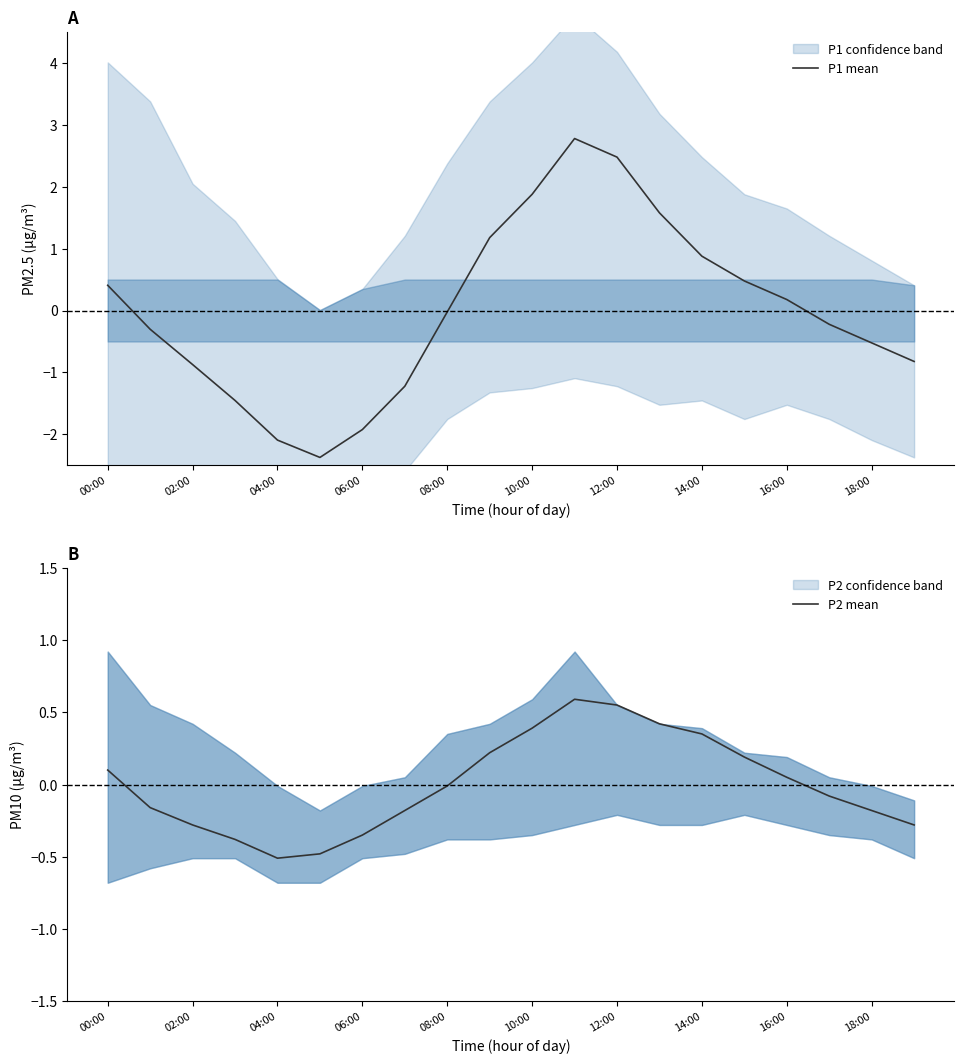

In P1 mean, how many points are lower than both neighbors (excluding endpoints)?

1